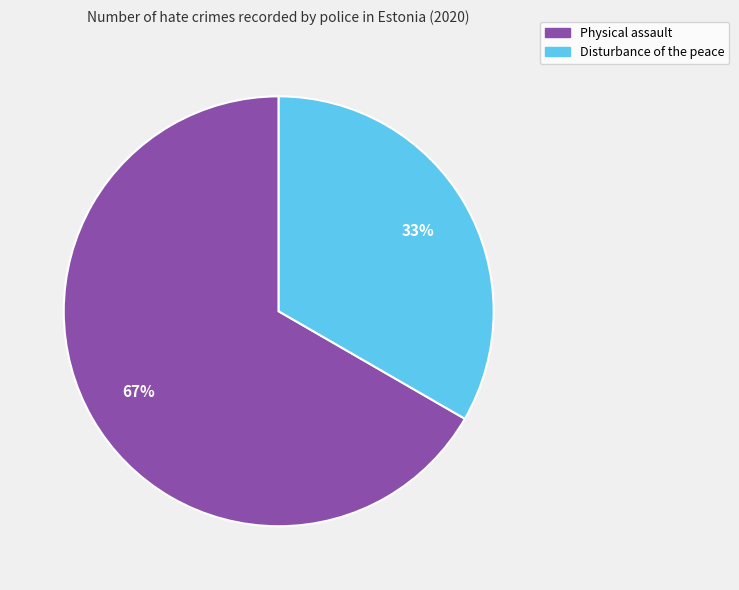

Do Disturbance of the peace and Physical assault together represent more than half of the pie?

Yes